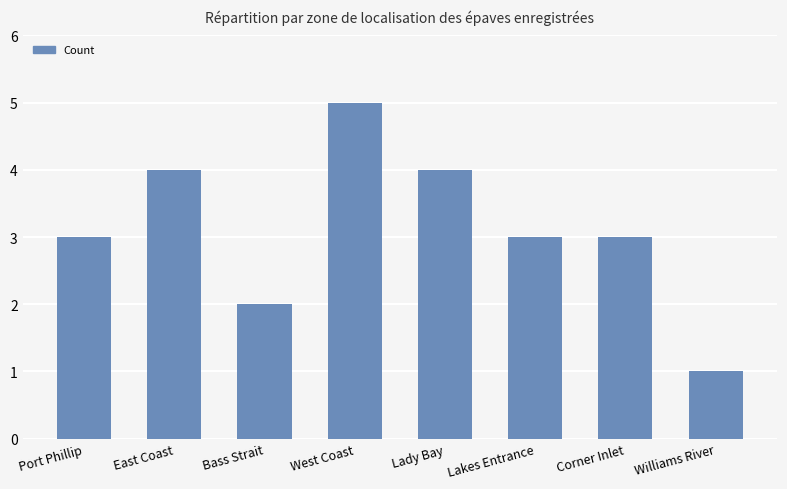

Which label corresponds to the largest value in the chart?

West Coast